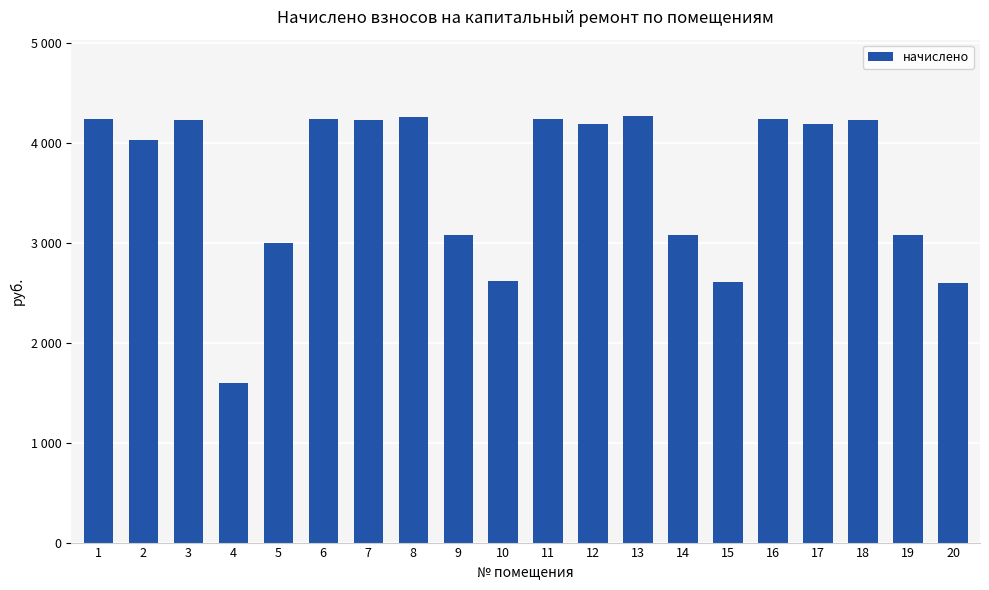

Are the bars grouped side by side (vs. stacked)?

No